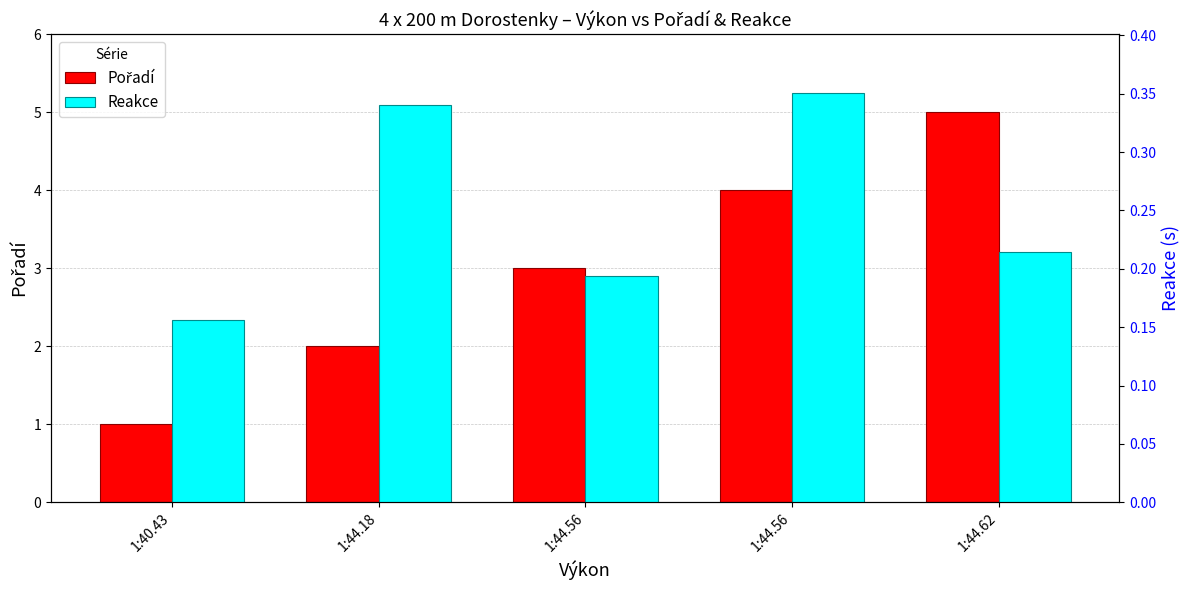

Are the bars grouped side by side (vs. stacked)?

Yes